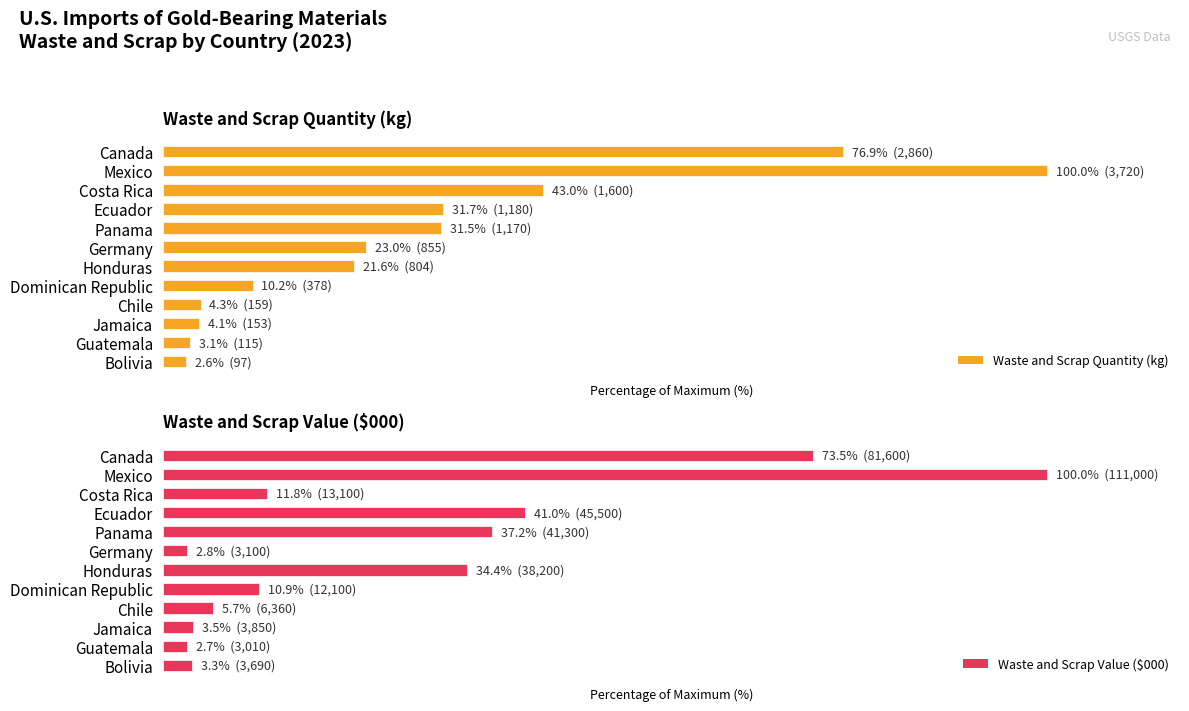

What are all the series names shown in the legend?

Waste and Scrap Quantity (kg), Waste and Scrap Value ($000)